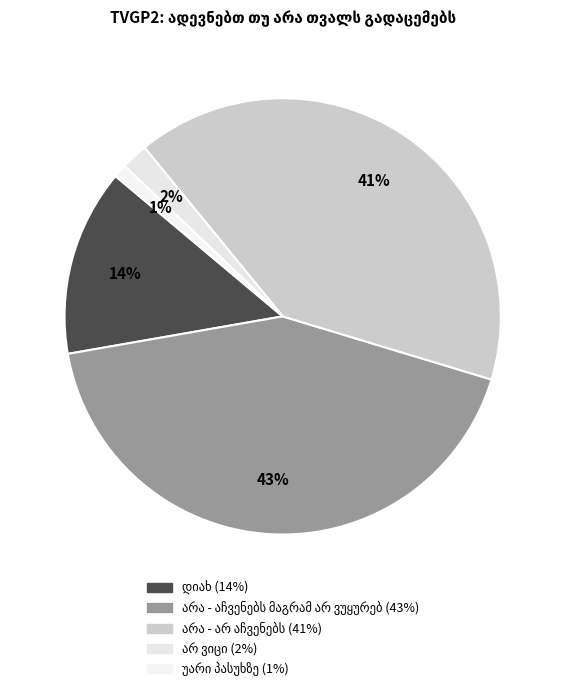

What is the ratio of the value at დიახ to the value at უარი პასუხზე?

14.0